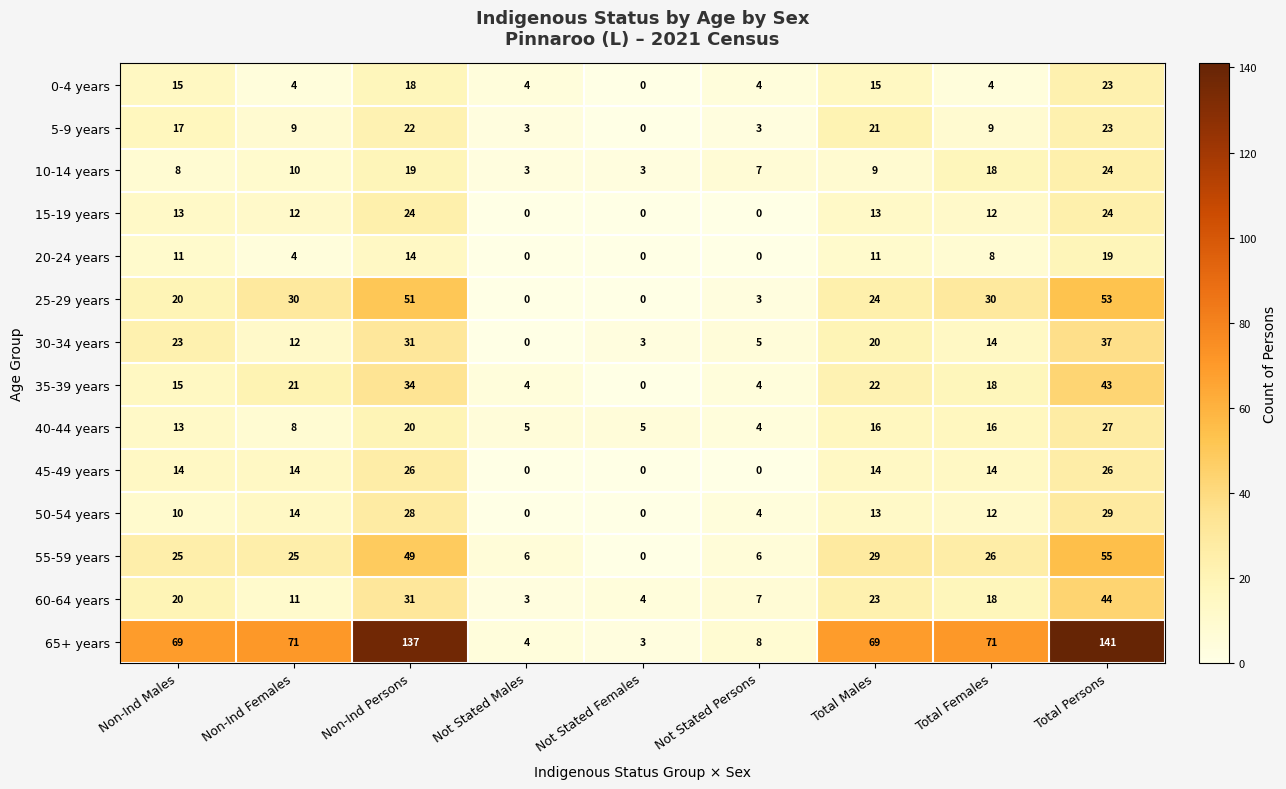

What is the average value of the 60-64 years series?

18